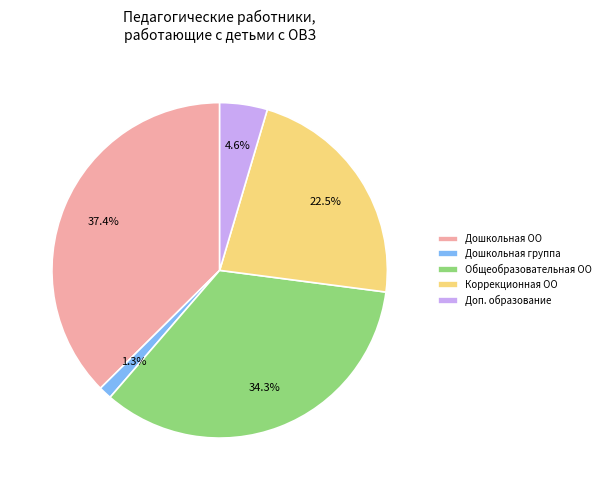

Is the sum of Дошкольная ОО and Доп. образование greater than half?

No